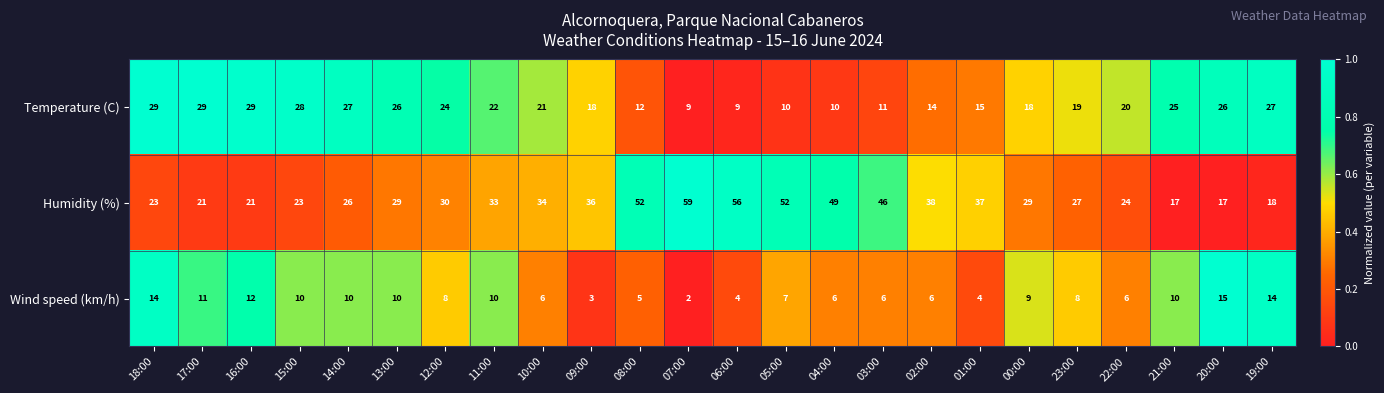

Is it true that Wind speed (km/h) equals 12 at 16:00?

True